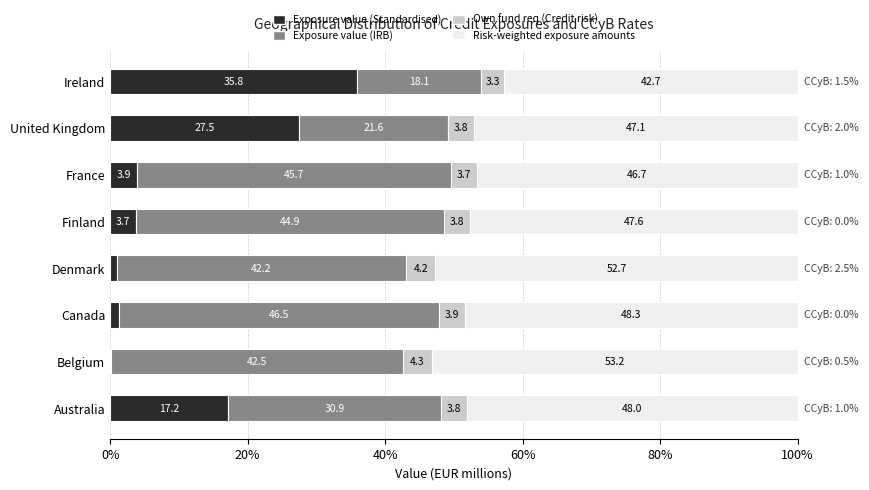

What is the total value across all series at Finland?

100.0